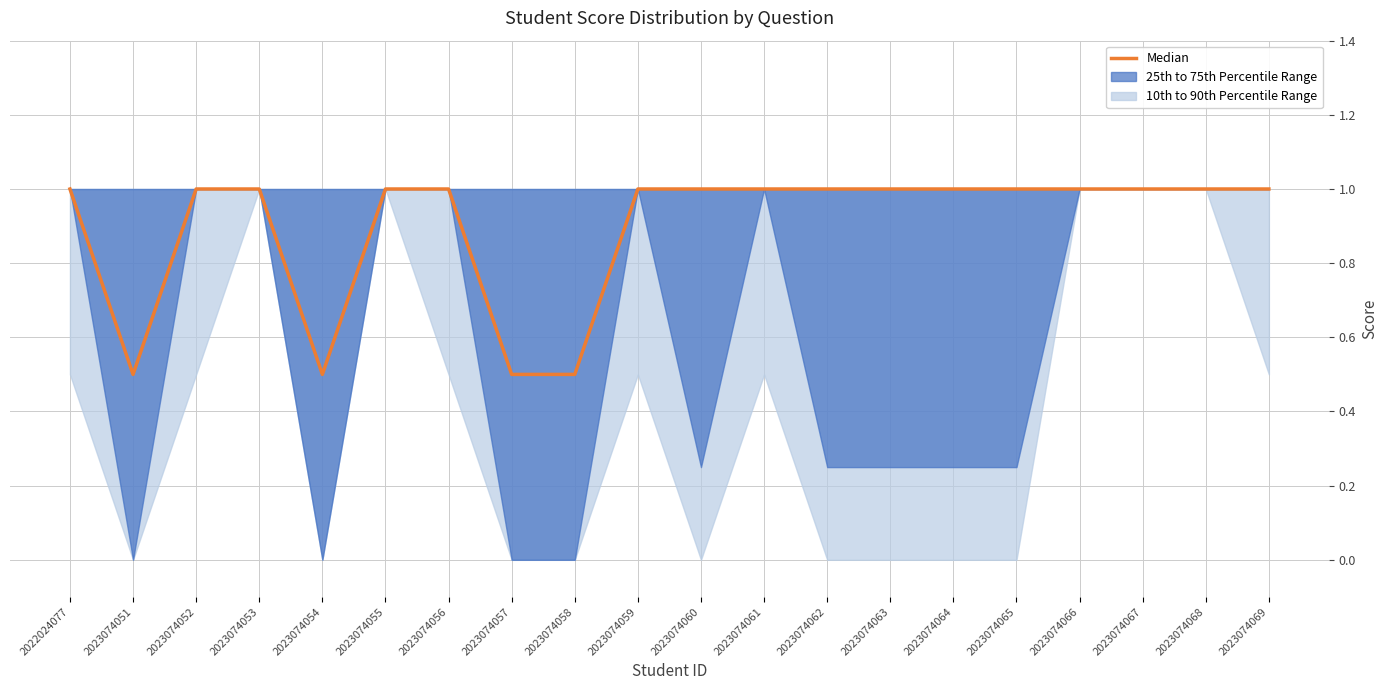

Rank the categories by value from lowest to highest.

2023074051, 2023074054, 2023074057, 2023074058, 2022024077, 2023074052, 2023074053, 2023074055, 2023074056, 2023074059, 2023074060, 2023074061, 2023074062, 2023074063, 2023074064, 2023074065, 2023074066, 2023074067, 2023074068, 2023074069